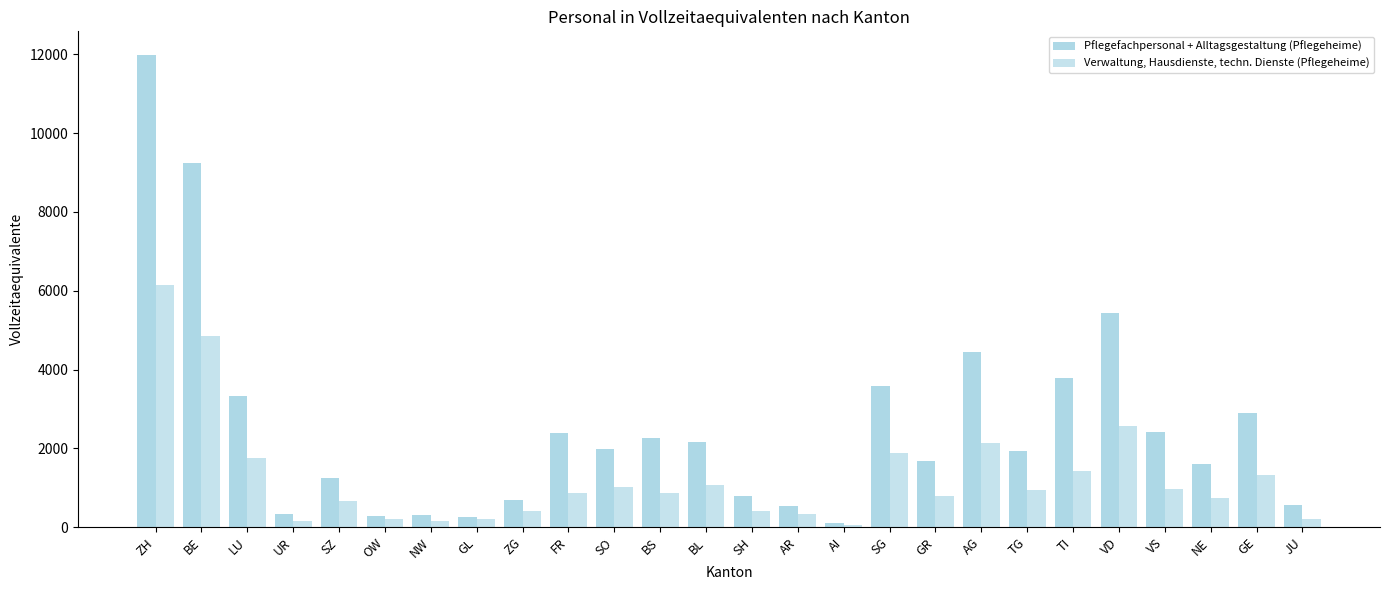

How many data points does each series have?

26